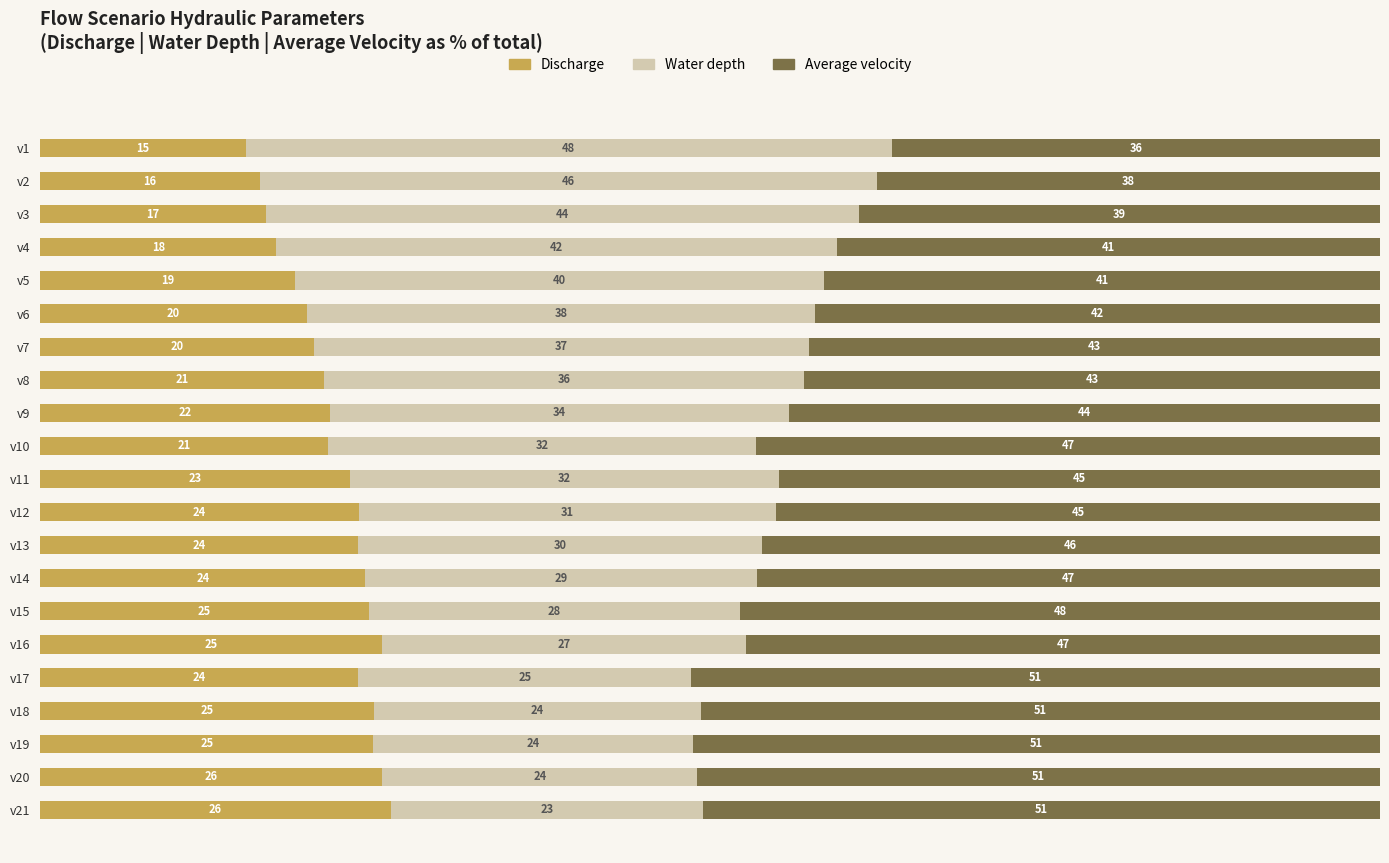

How many distinct data groups are displayed?

3